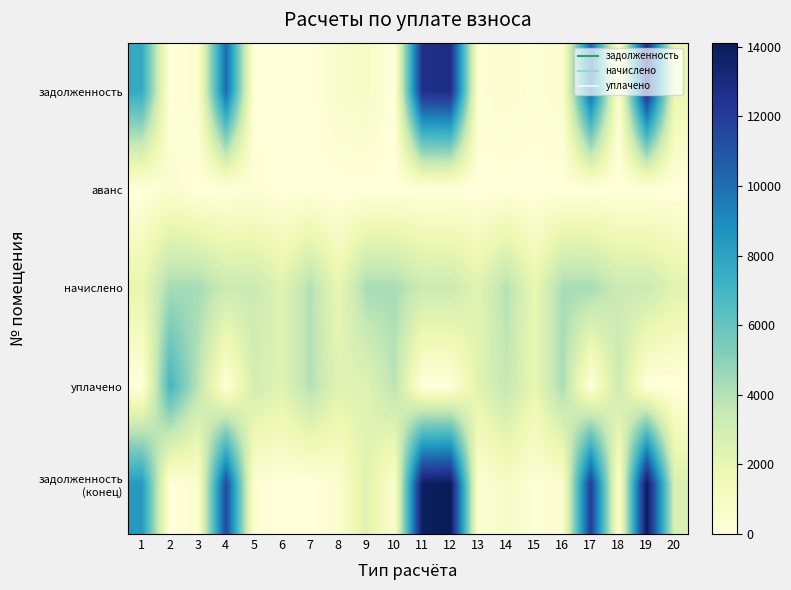

What is the difference between the highest and lowest values at 2?

6946.7